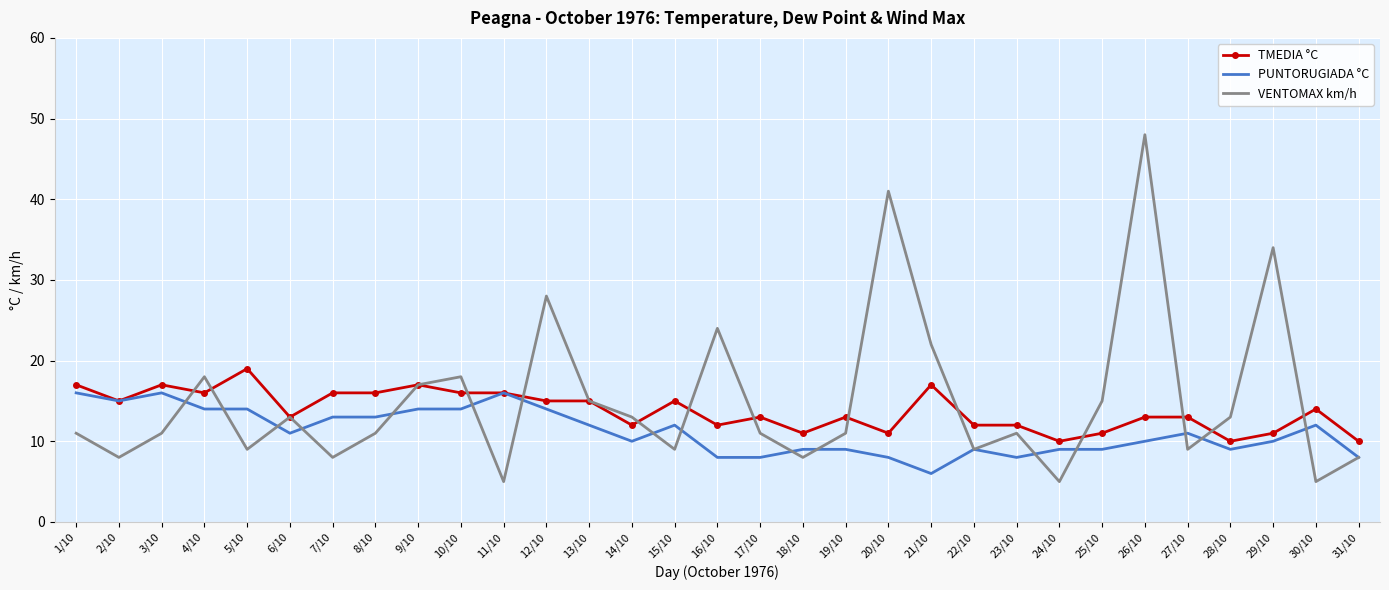

Where do VENTOMAX km/h and PUNTORUGIADA °C first cross each other?

3/10 and 4/10